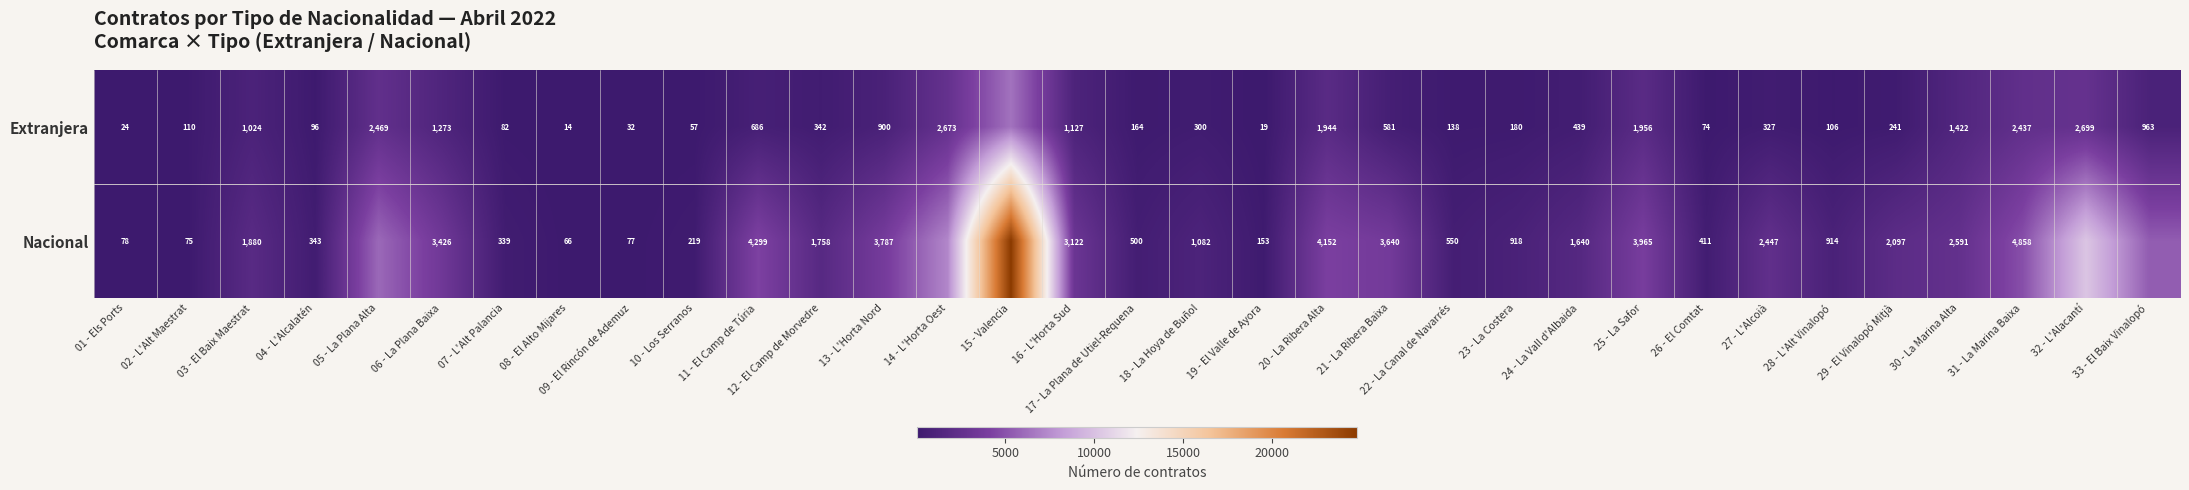

What is the sum of the Extranjera values at 06 - La Plana Baixa and 17 - La Plana de Utiel-Requena?

1437